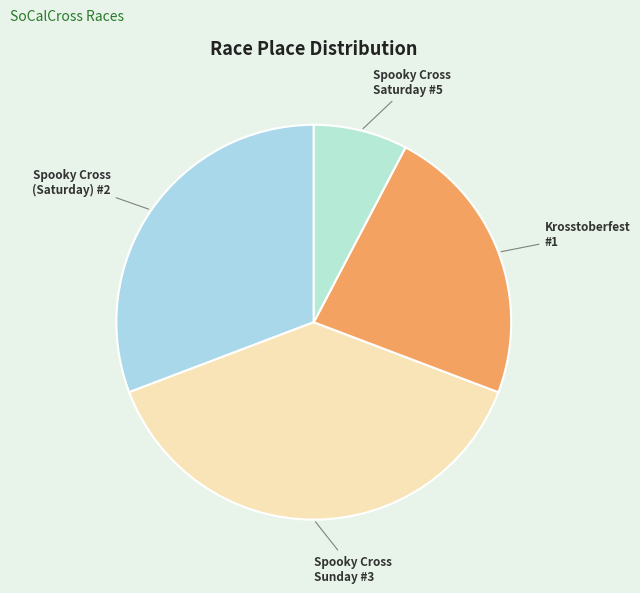

How many slices are in this pie chart?

4